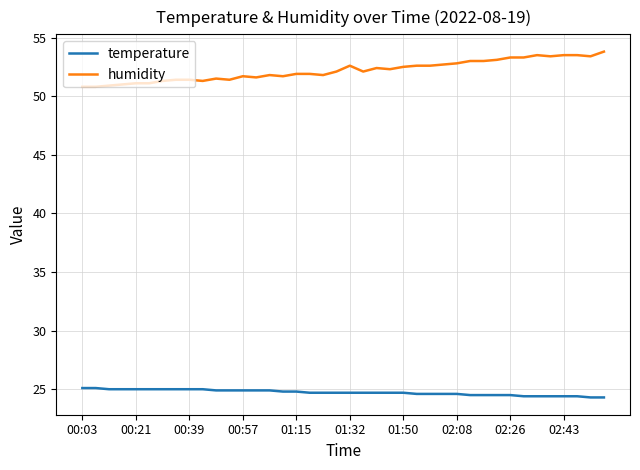

Which series has the largest range (max minus min)?

humidity